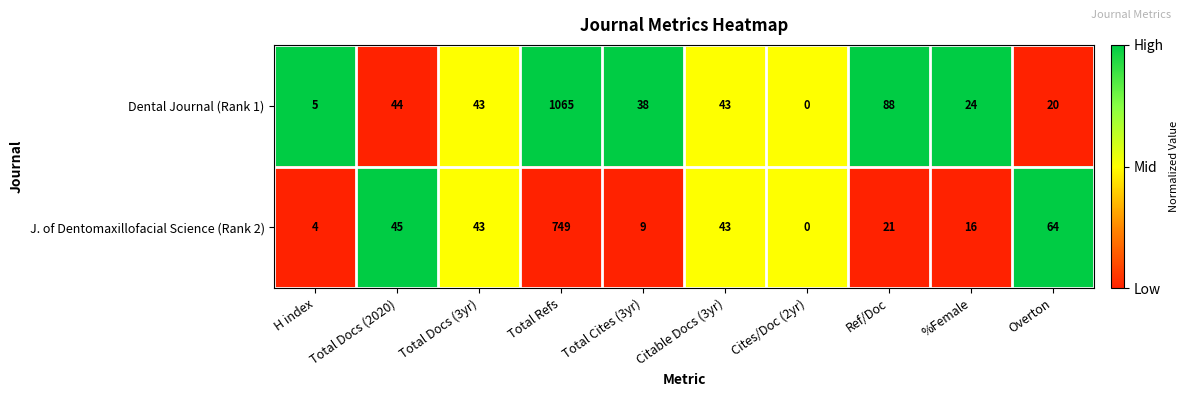

True or false: Dental Journal (Rank 1) has a value of 88 at Ref/Doc.

True